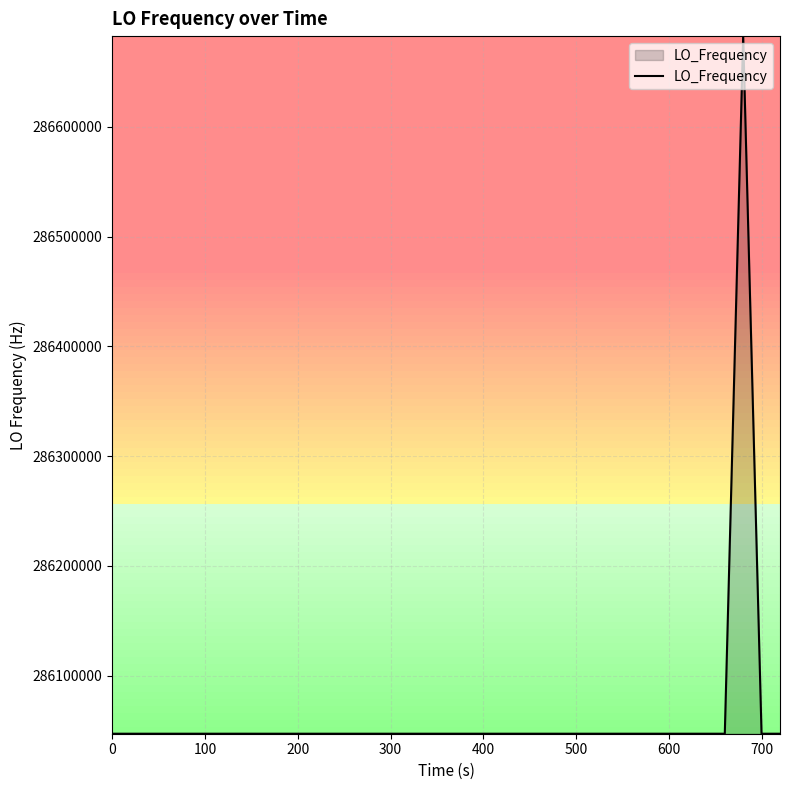

What is the smallest value displayed?

286046998.1